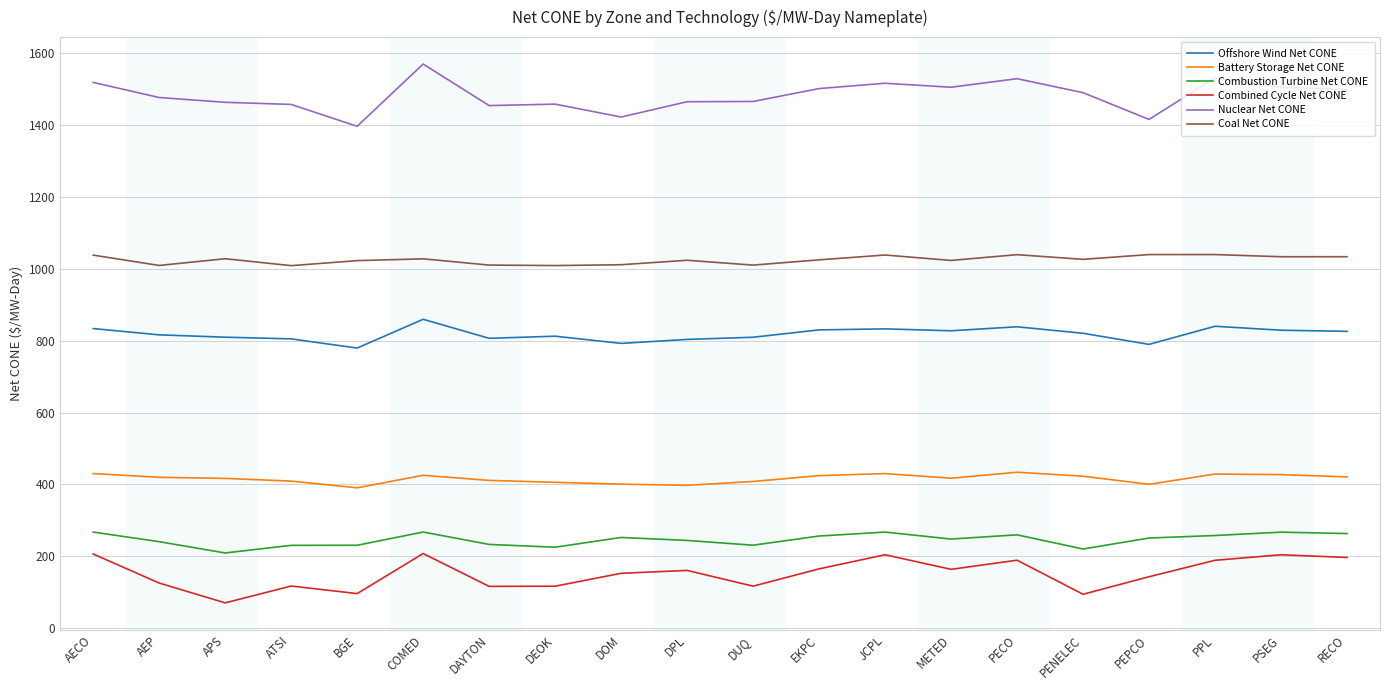

Does the chart display data point markers on the line(s)?

No